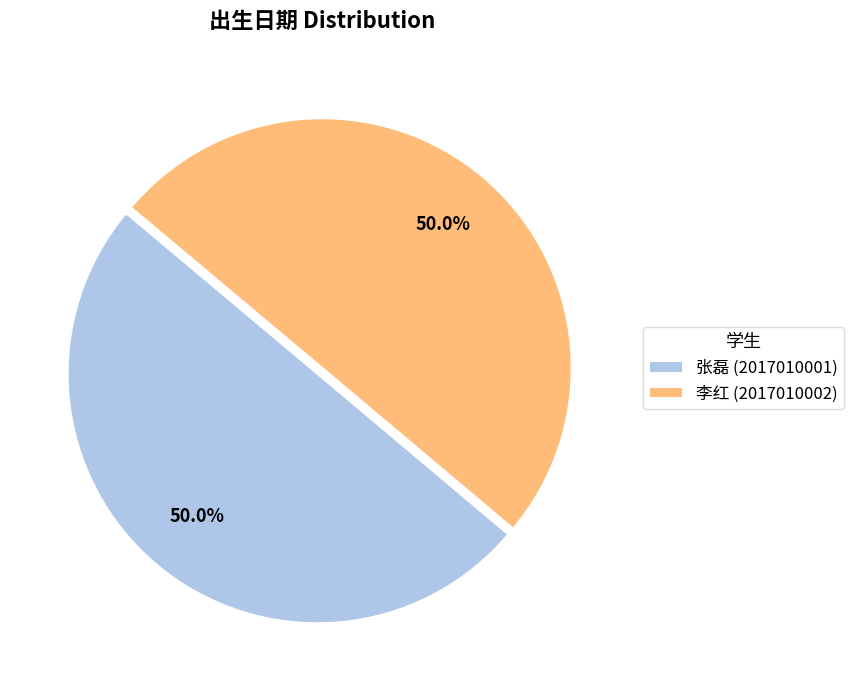

Count the number of slices in the pie.

2